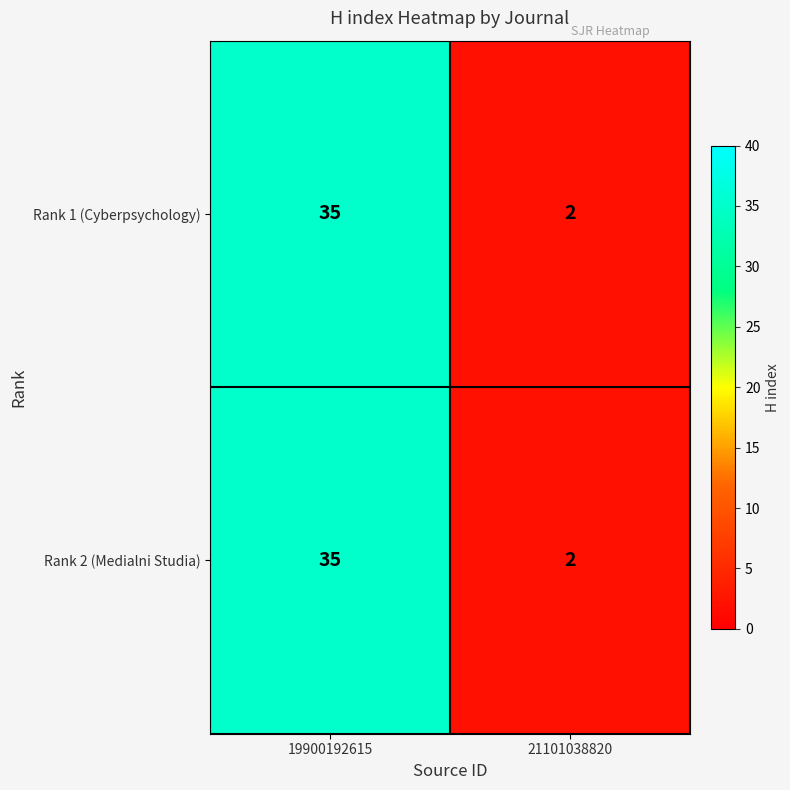

The Rank 1 (Cyberpsychology) series shows 0 at 21101038820. True or false?

False